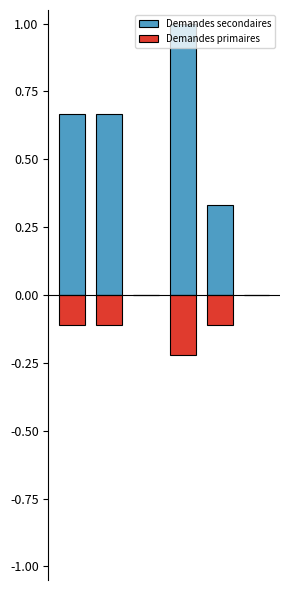

Reading left to right, list all the values displayed in this chart.

Demandes secondaires: 0.7	0.7	0.0	1.0	0.3	0.0
Demandes primaires: -0.1	-0.1	0.0	-0.2	-0.1	0.0